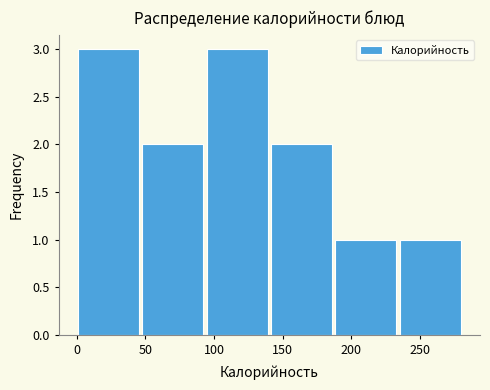

Reading left to right, list every bar in this chart as the range it spans on the x-axis followed by its height. Neither the bar edges nor the heights are printed on the chart, so give them approximately, as read against the axes.

0 to 50: 3
50 to 95: 2
95 to 140: 3
140 to 190: 2
190 to 235: 1
235 to 280: 1